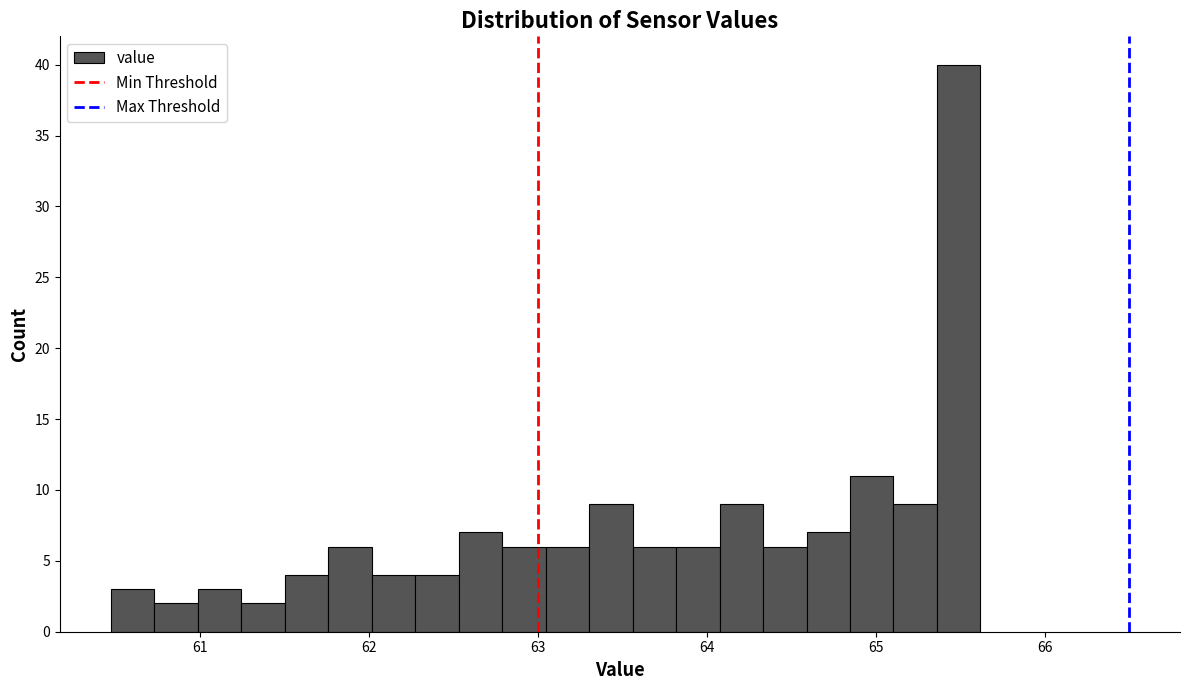

Around what value on the x-axis is the tallest bar? Give the approximate position of its centre, as read against the axis.

65.5